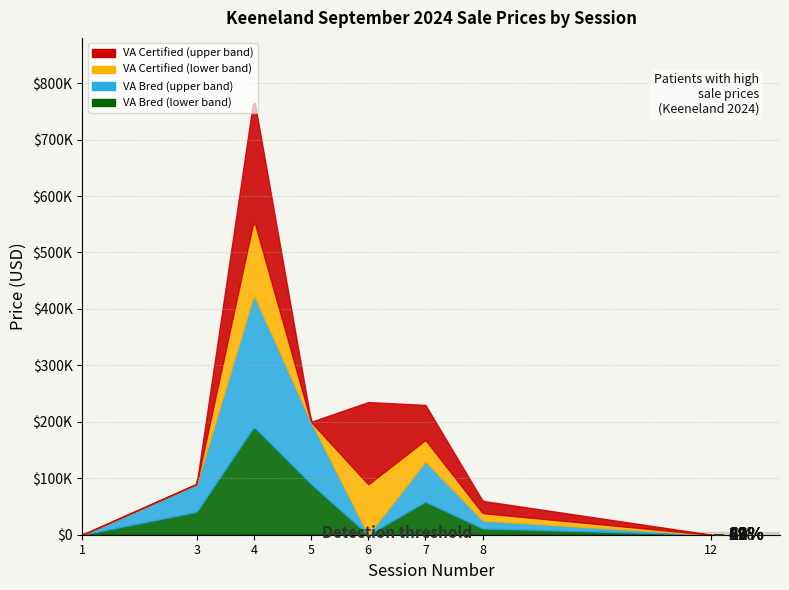

True or false: Bred_Price has a value of 222376 at Session 12.

False